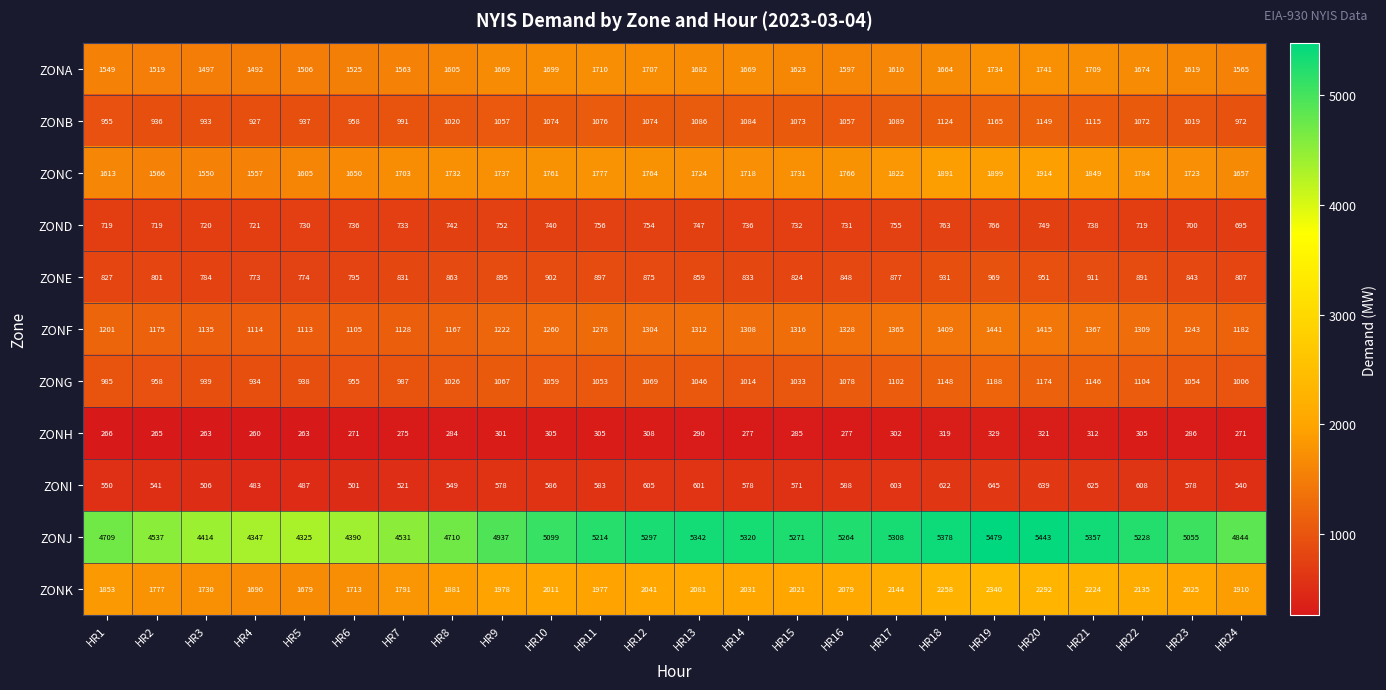

What is the approximate value of ZONK at HR7, to the nearest 10?

1790